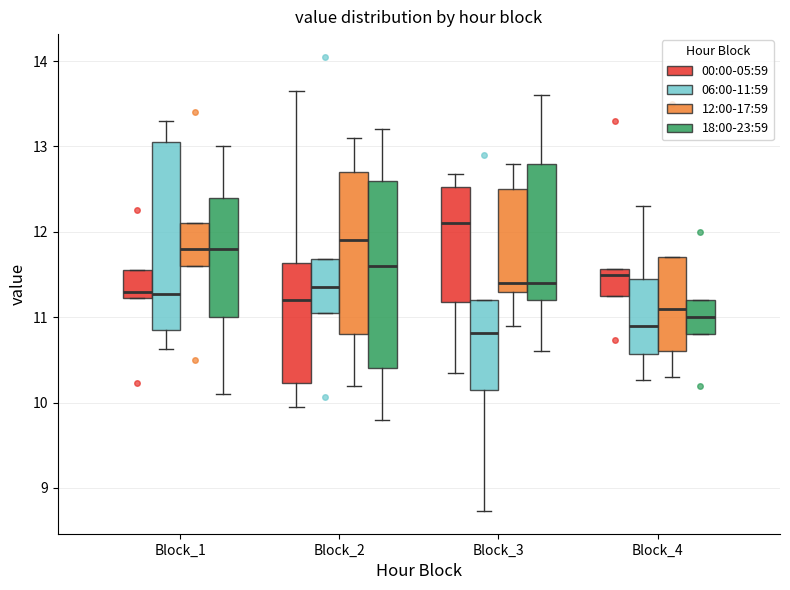

Reading left to right, transcribe this box plot: for each box, give where its median line is, the range the box spans, and where its two whiskers end, as read against the y-axis. The values are not printed on the chart, so give them approximately, as read against the axis.

Block_1 (00:00-05:59): median 11.3, box 11.2 to 11.6, whiskers 11.2 to 11.6
Block_1 (06:00-11:59): median 11.3, box 10.9 to 13.1, whiskers 10.6 to 13.3
Block_1 (12:00-17:59): median 11.8, box 11.6 to 12.1, whiskers 11.6 to 12.1
Block_1 (18:00-23:59): median 11.8, box 11.0 to 12.4, whiskers 10.1 to 13.0
Block_2 (00:00-05:59): median 11.2, box 10.2 to 11.6, whiskers 10.0 to 13.7
Block_2 (06:00-11:59): median 11.4, box 11.1 to 11.7, whiskers 11.1 to 11.7
Block_2 (12:00-17:59): median 11.9, box 10.8 to 12.7, whiskers 10.2 to 13.1
Block_2 (18:00-23:59): median 11.6, box 10.4 to 12.6, whiskers 9.8 to 13.2
Block_3 (00:00-05:59): median 12.1, box 11.2 to 12.5, whiskers 10.4 to 12.7
Block_3 (06:00-11:59): median 10.8, box 10.2 to 11.2, whiskers 8.7 to 11.2
Block_3 (12:00-17:59): median 11.4, box 11.3 to 12.5, whiskers 10.9 to 12.8
Block_3 (18:00-23:59): median 11.4, box 11.2 to 12.8, whiskers 10.6 to 13.6
Block_4 (00:00-05:59): median 11.5, box 11.3 to 11.6, whiskers 11.3 to 11.6
Block_4 (06:00-11:59): median 10.9, box 10.6 to 11.5, whiskers 10.3 to 12.3
Block_4 (12:00-17:59): median 11.1, box 10.6 to 11.7, whiskers 10.3 to 11.7
Block_4 (18:00-23:59): median 11.0, box 10.8 to 11.2, whiskers 10.8 to 11.2